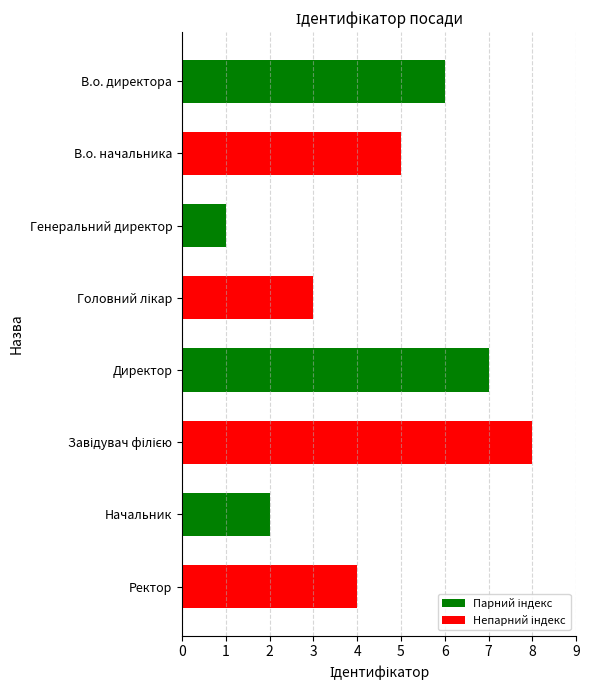

What is the label of the 2nd bar from the bottom?

Начальник